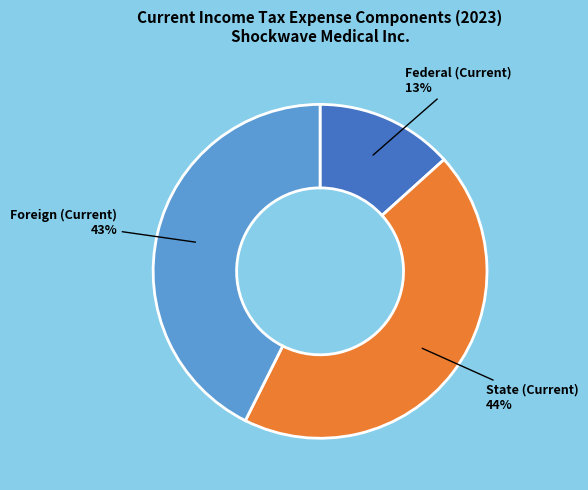

To the nearest percent, what is the average slice percentage?

33%